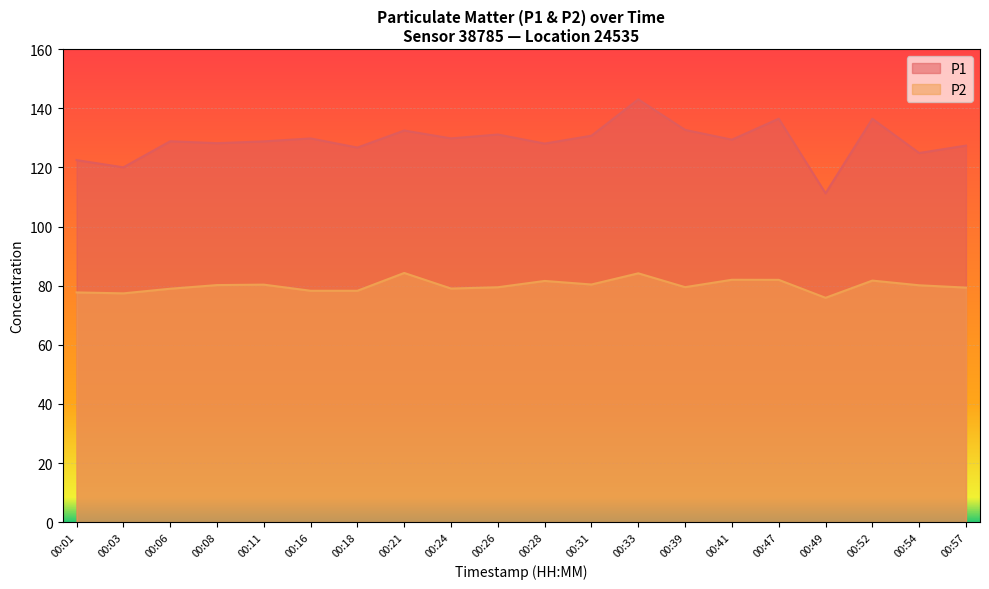

At which category is the sum across all series the highest?

00:33